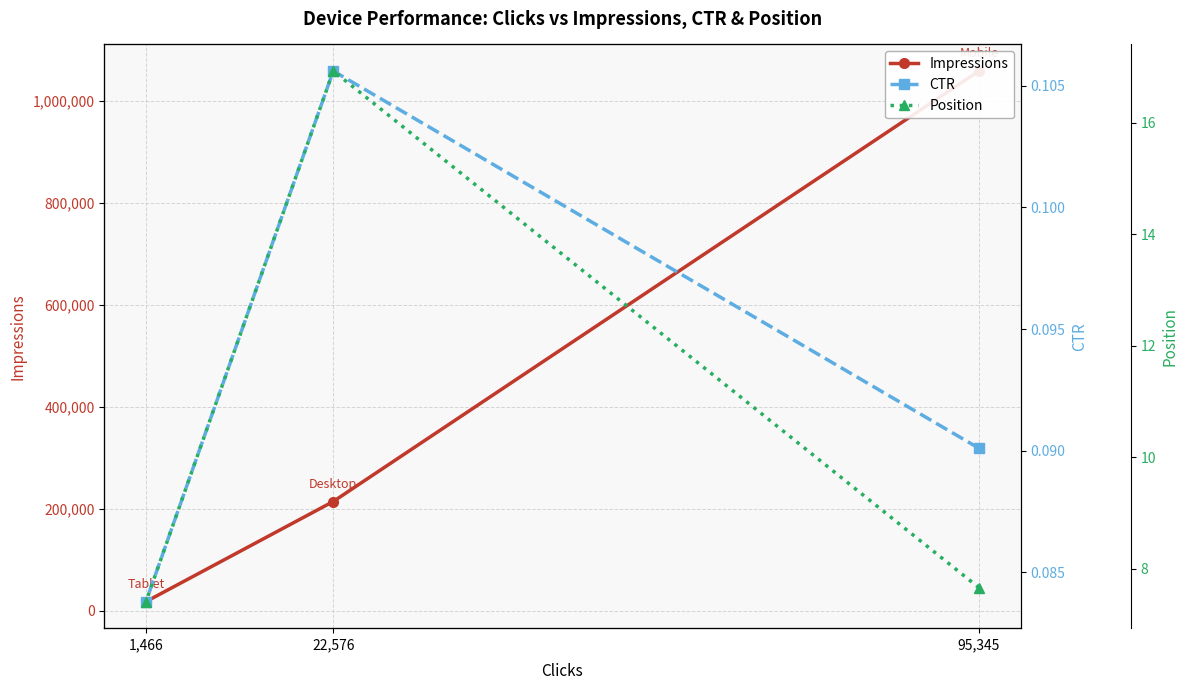

Which series has the largest total across all categories?

Impressions